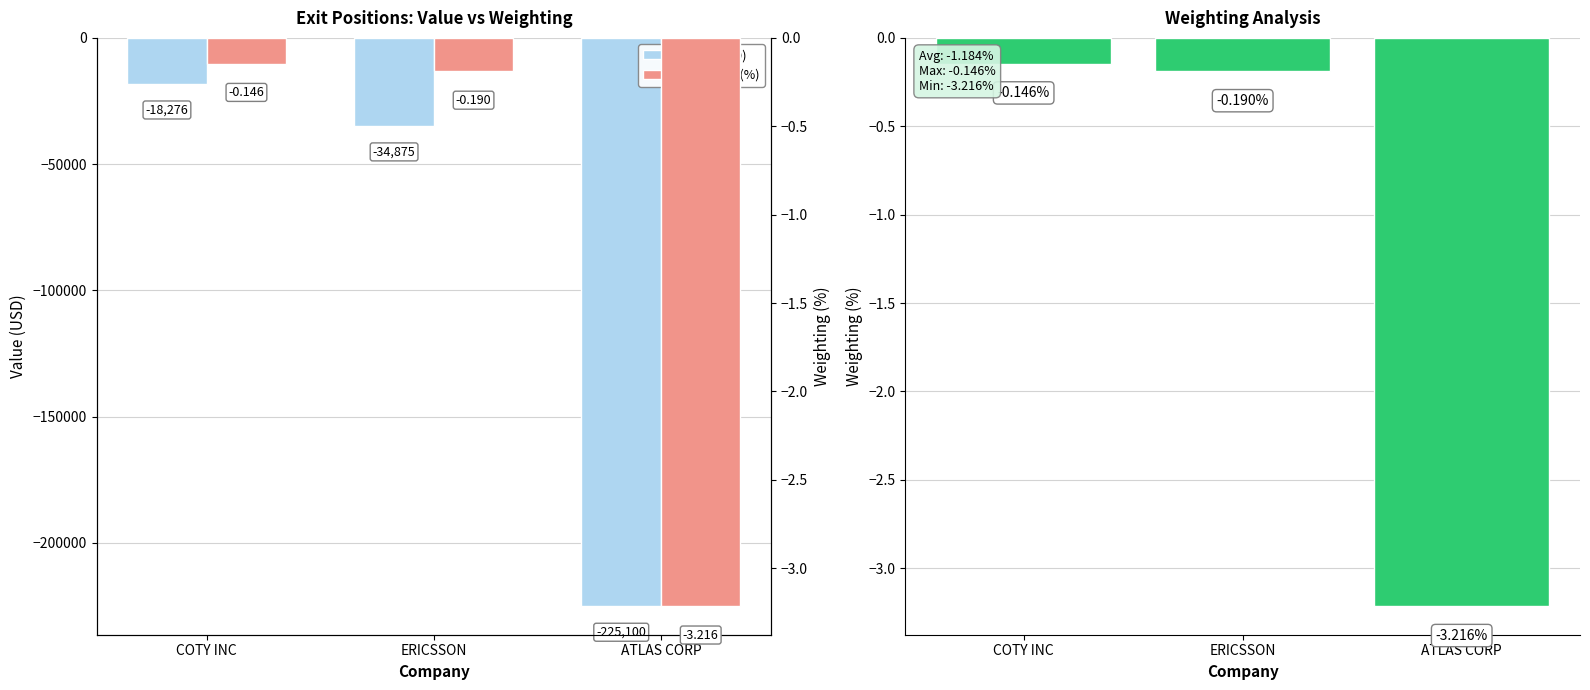

How many data points does each series have?

3